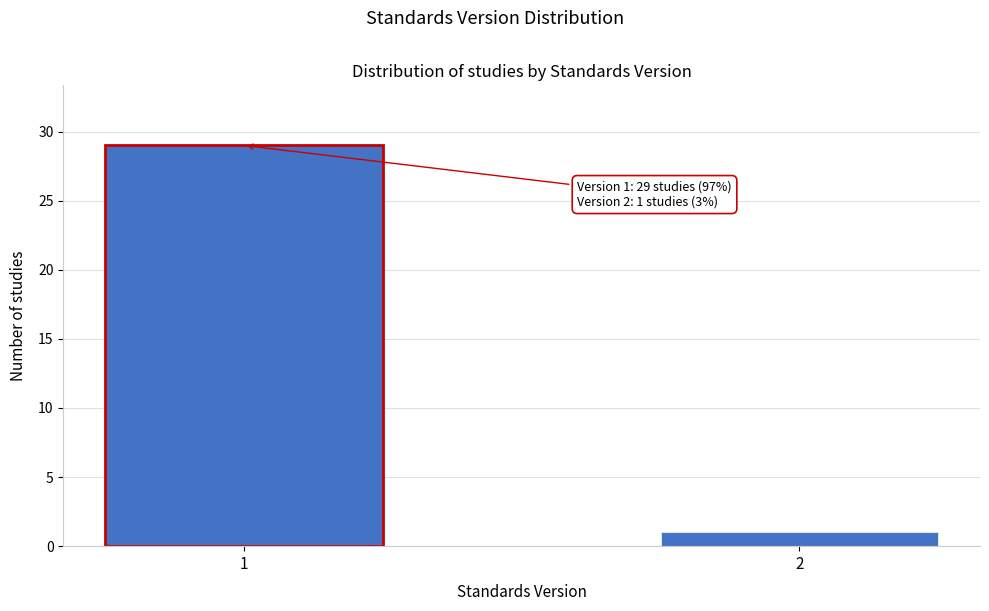

Reading left to right, extract all data points from this chart.

29	1